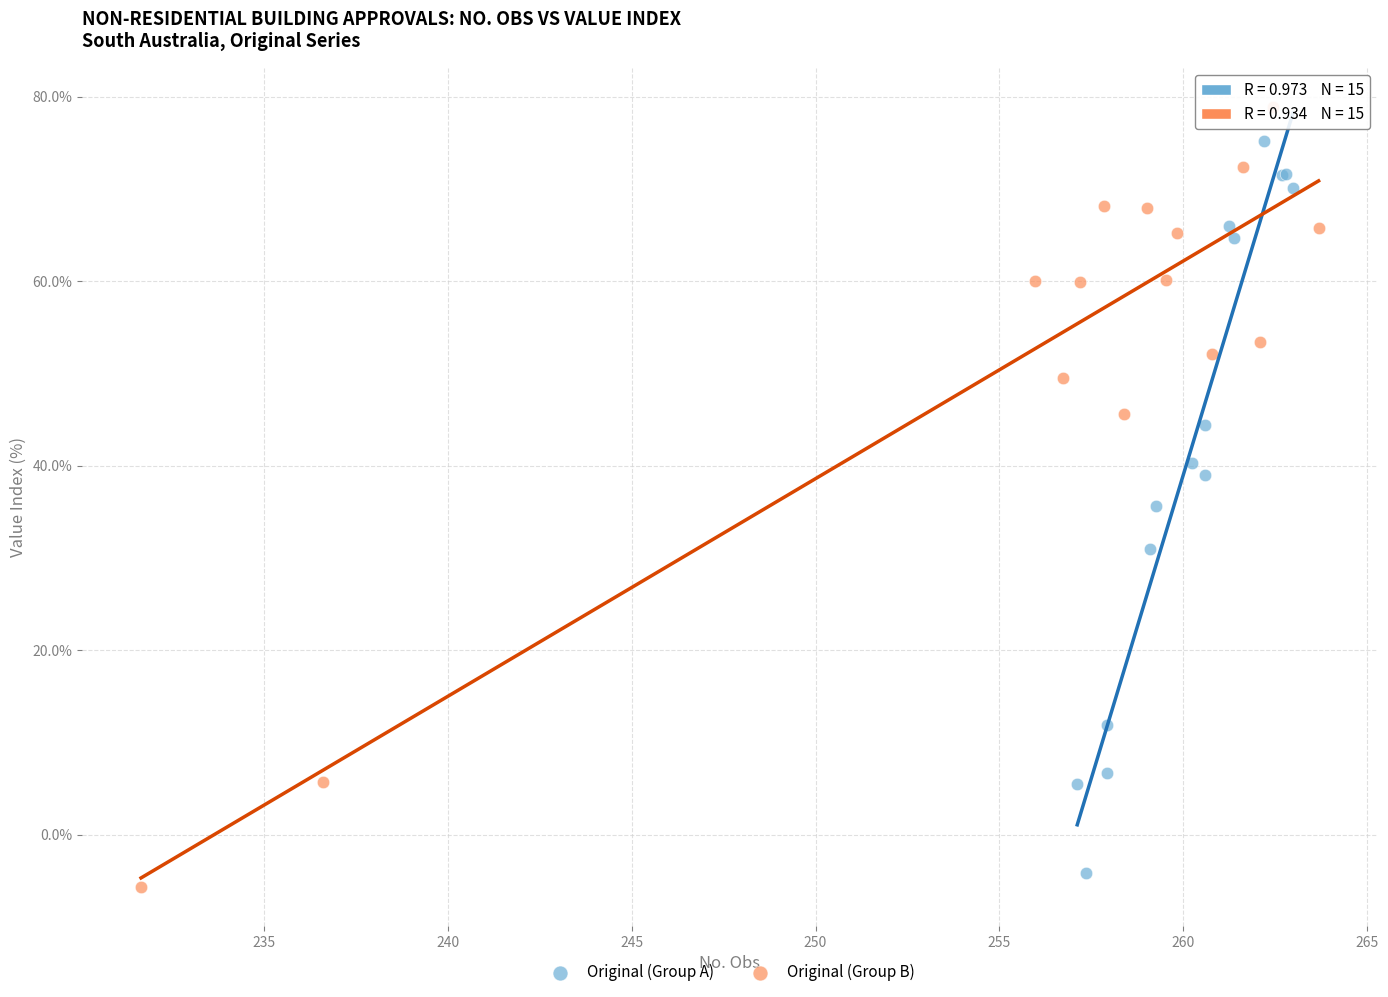

Which series has the widest spread of Y values?

Original (Group B)